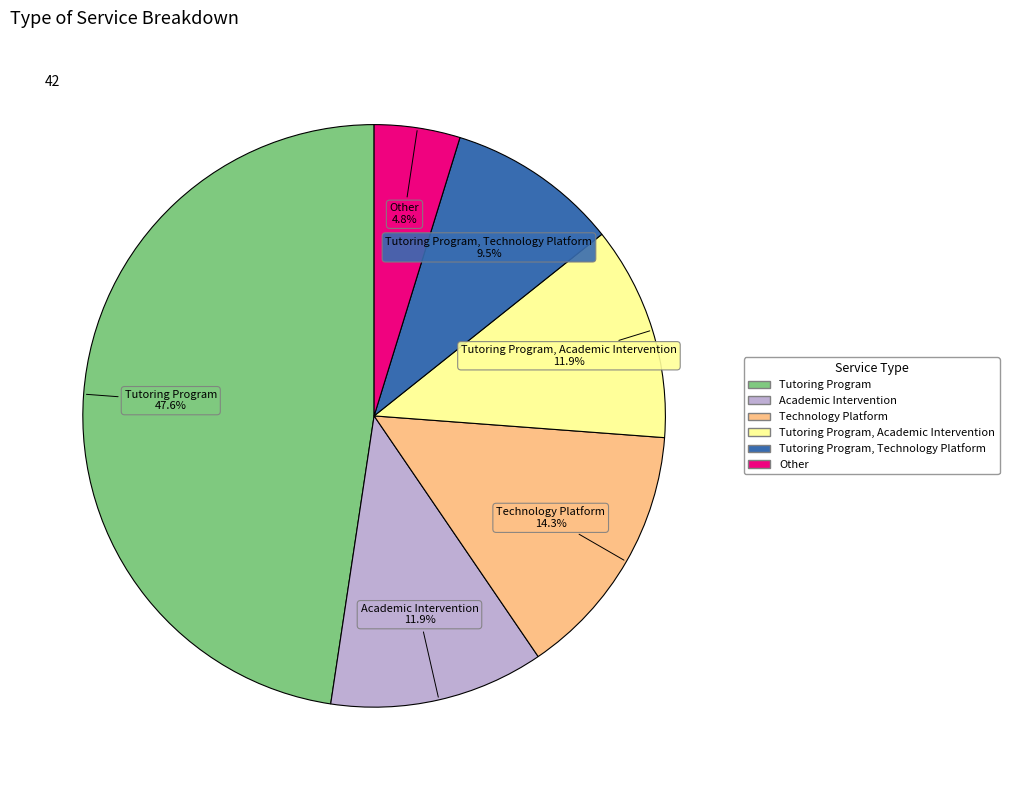

Which category has the biggest portion of the pie?

Tutoring Program